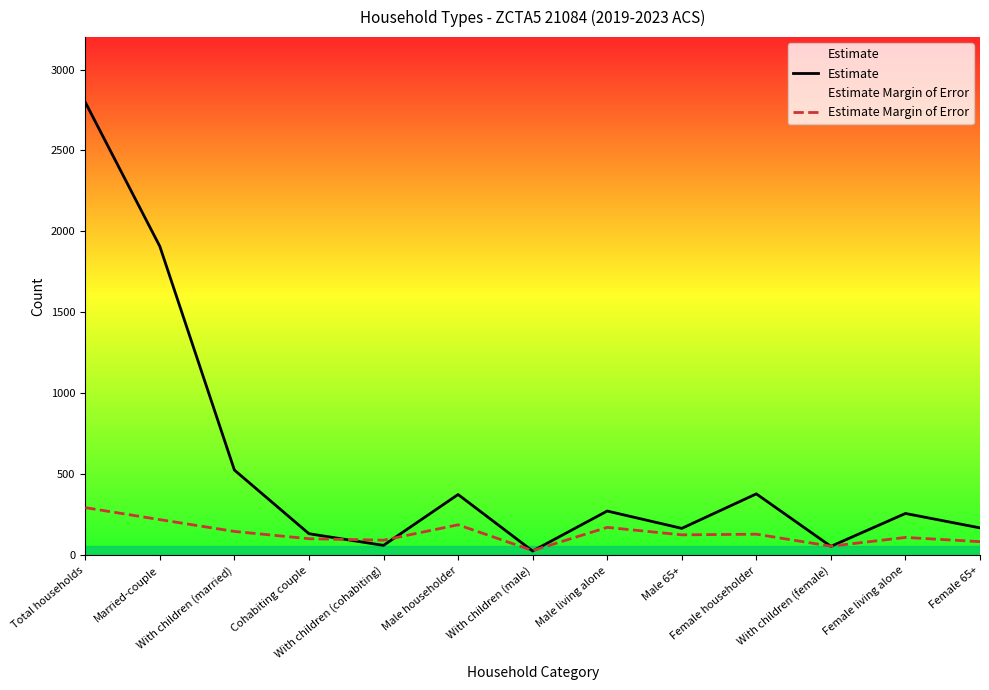

What are all the series names shown in the legend?

Estimate, Estimate Margin of Error